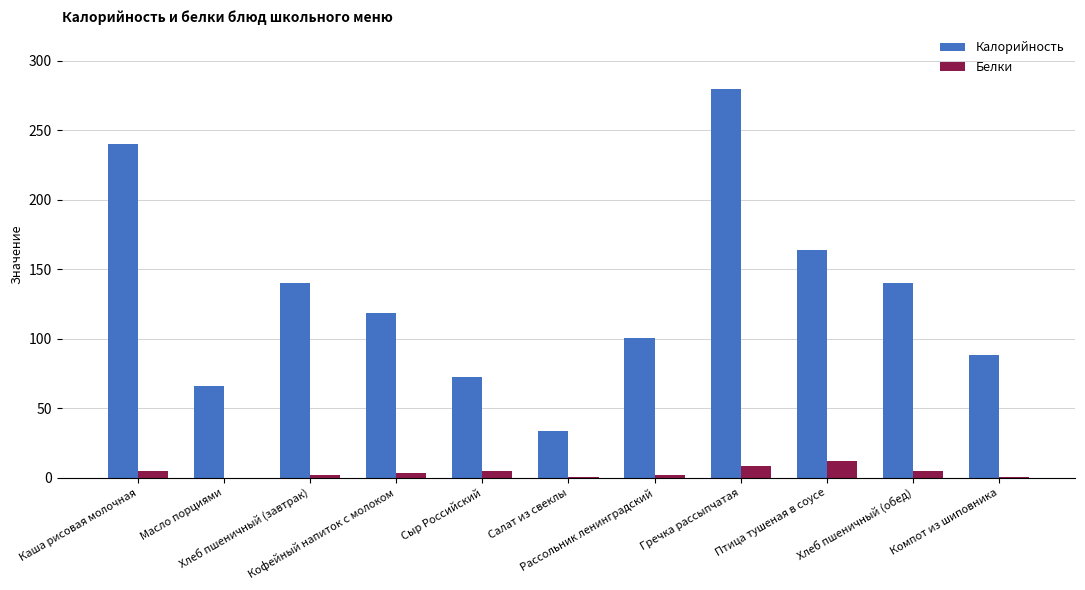

What is the total value across all series at Сыр Российский?

77.4